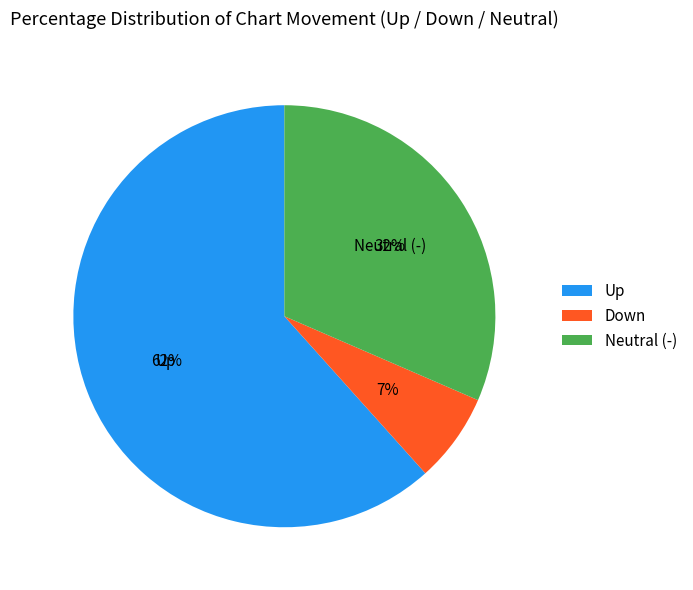

Between Up and Neutral (-), which is larger?

Up